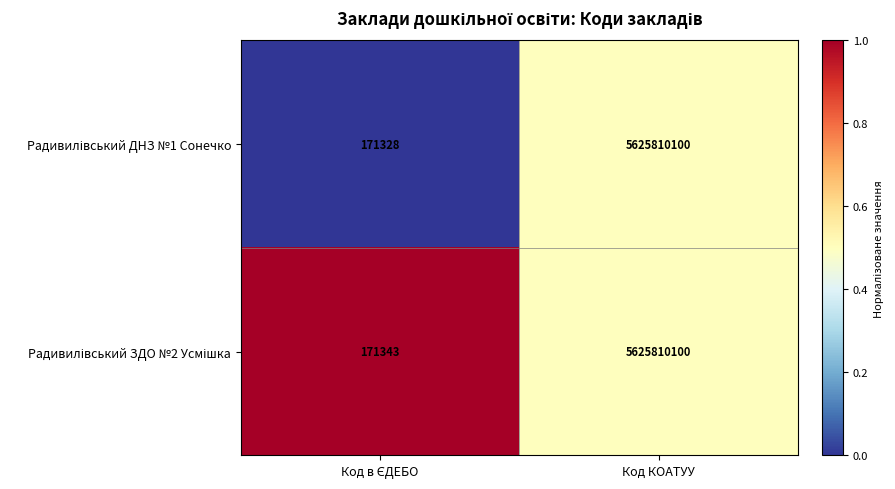

What is the smallest value displayed?

171328